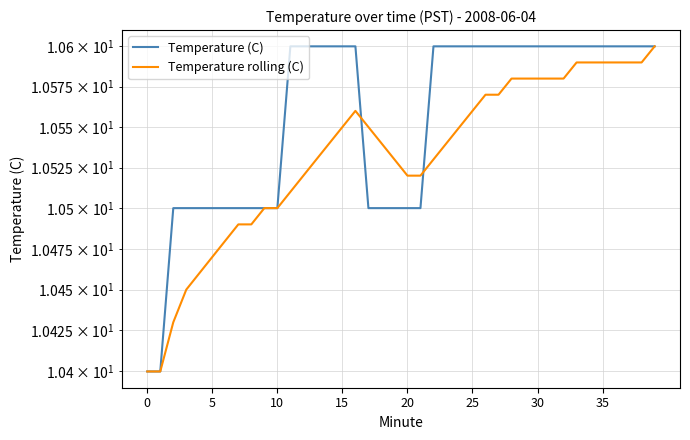

How many Temperature (C) values are between 10 and 11?

40